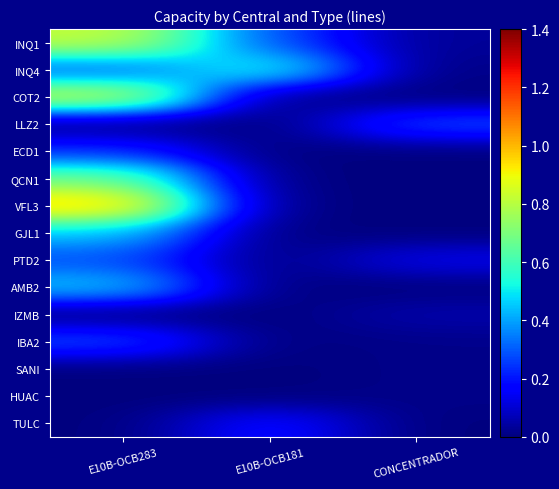

Which category has the highest value across all series?

E10B-OCB283